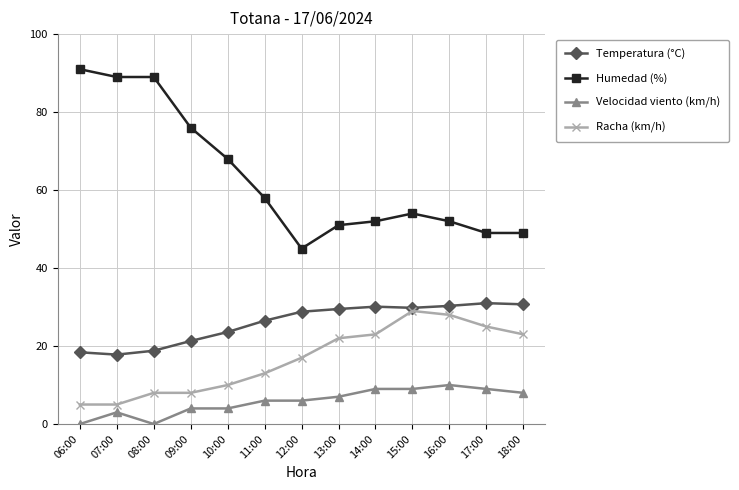

Where is the first local maximum for Velocidad viento (km/h)?

07:00